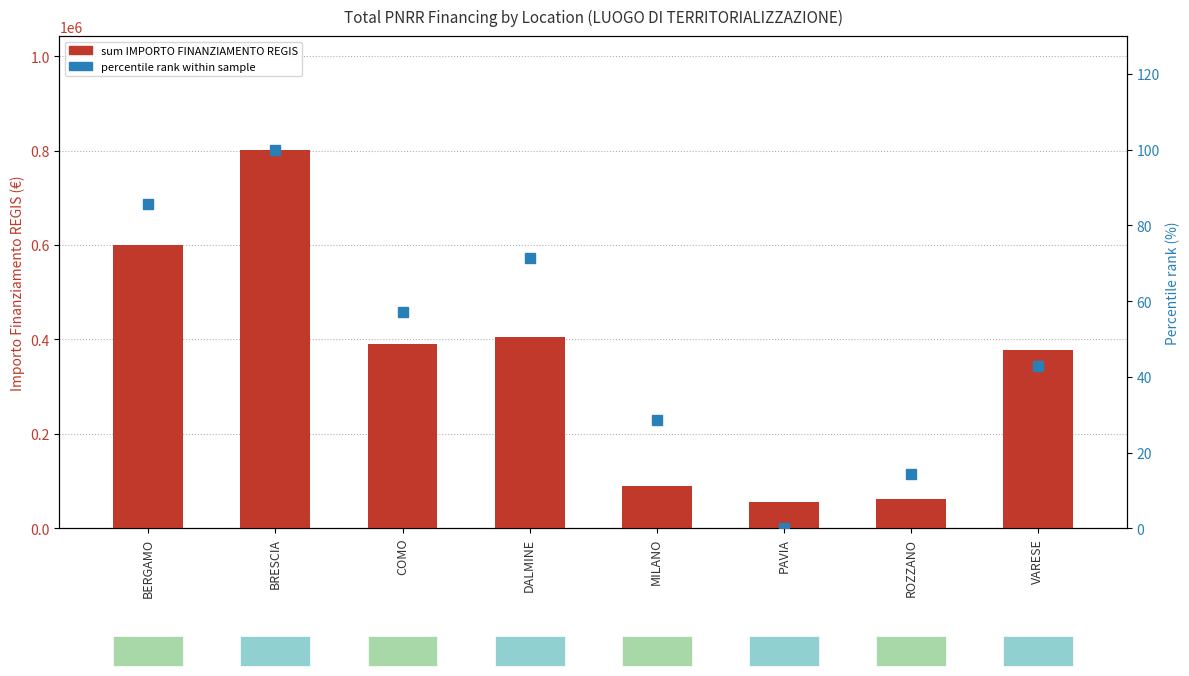

Which series changed the most between BRESCIA and MILANO?

sum IMPORTO FINANZIAMENTO REGIS